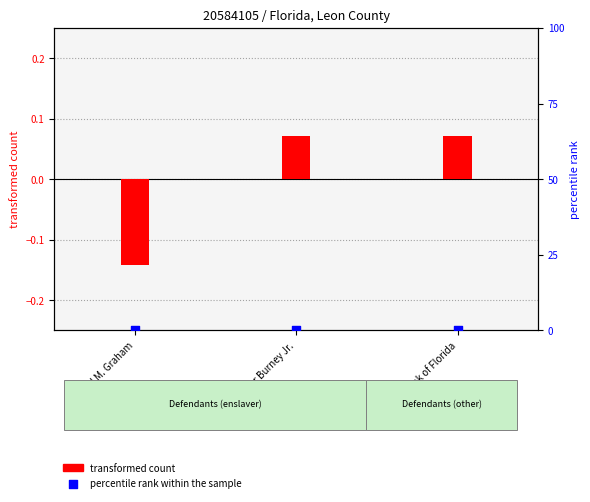

At how many categories does at least one series exceed 0?

2